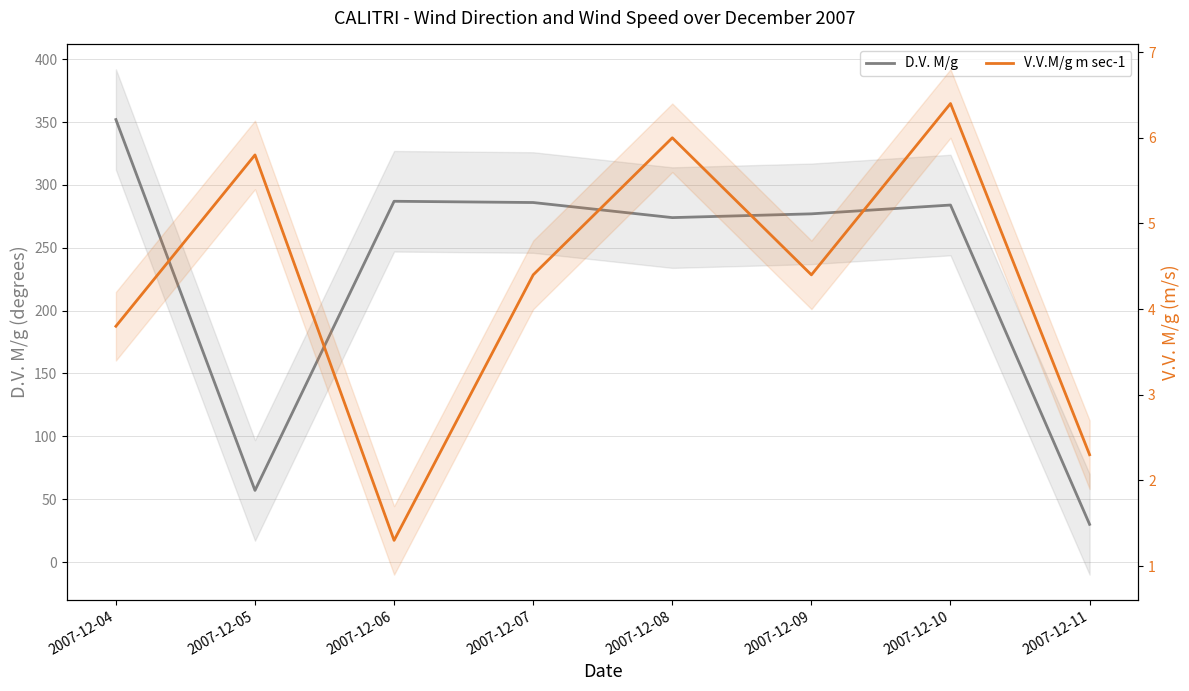

What is the greatest value displayed?

352.0